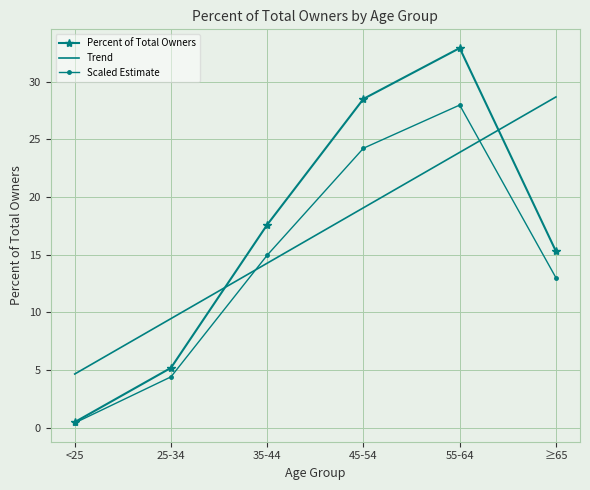

Between 25-34 and 45-54, which series saw the biggest shift?

Percent of Total Owners